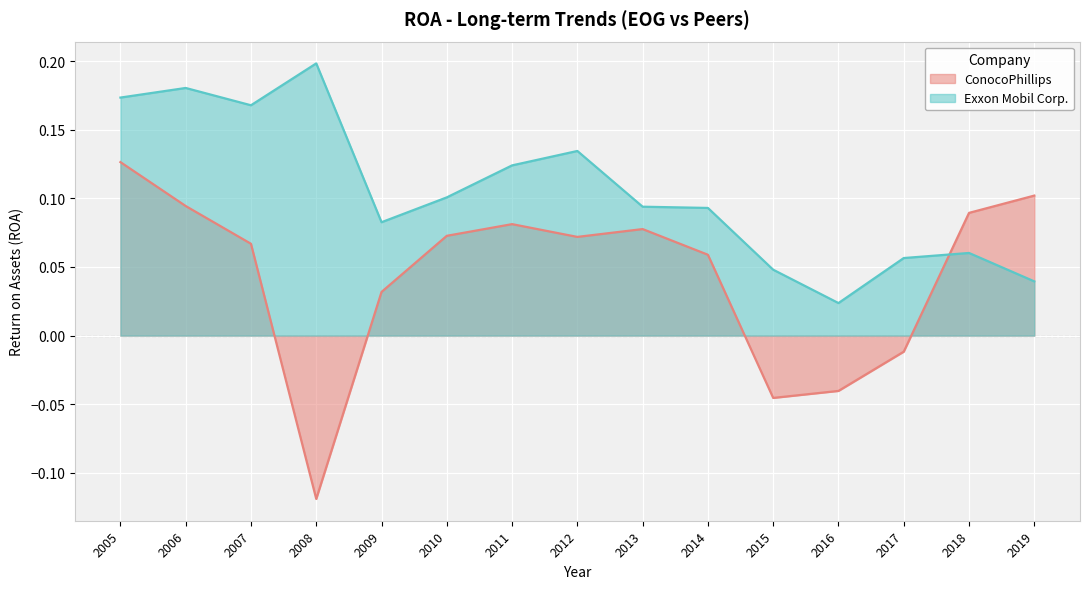

True or false: Exxon Mobil Corp. has a value of 0.0 at 2006.

False